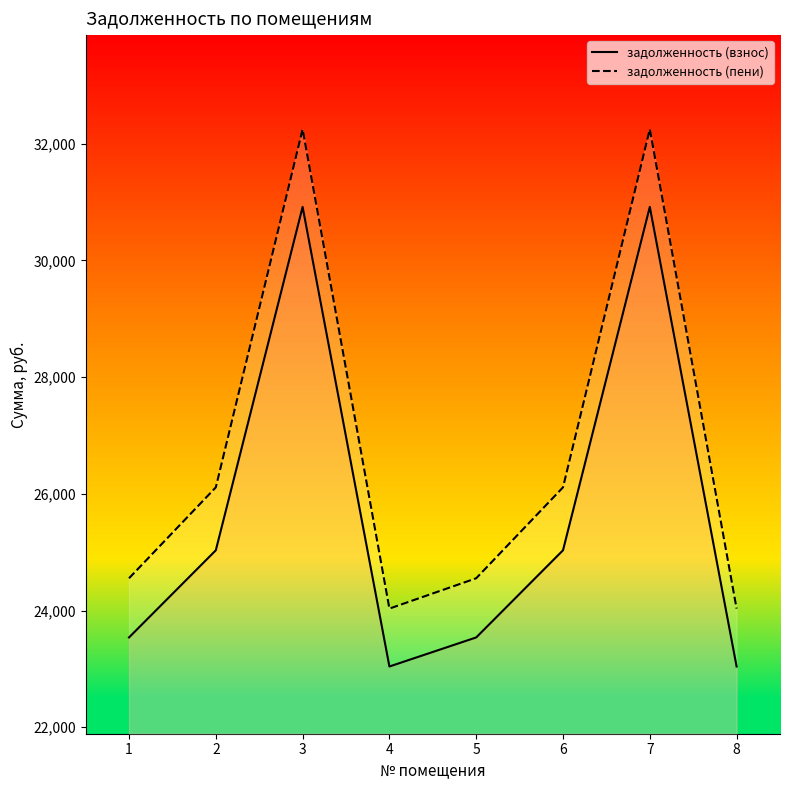

Which has a higher value, 4 or 7?

7